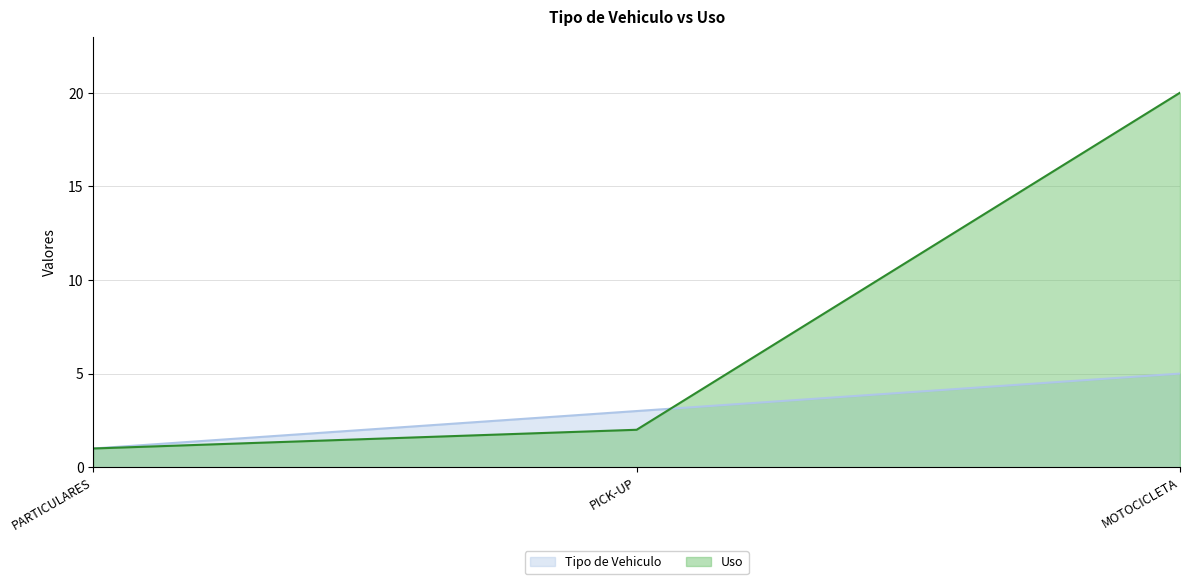

At which label does PARTICULARES reach its peak?

Tipo de Vehiculo